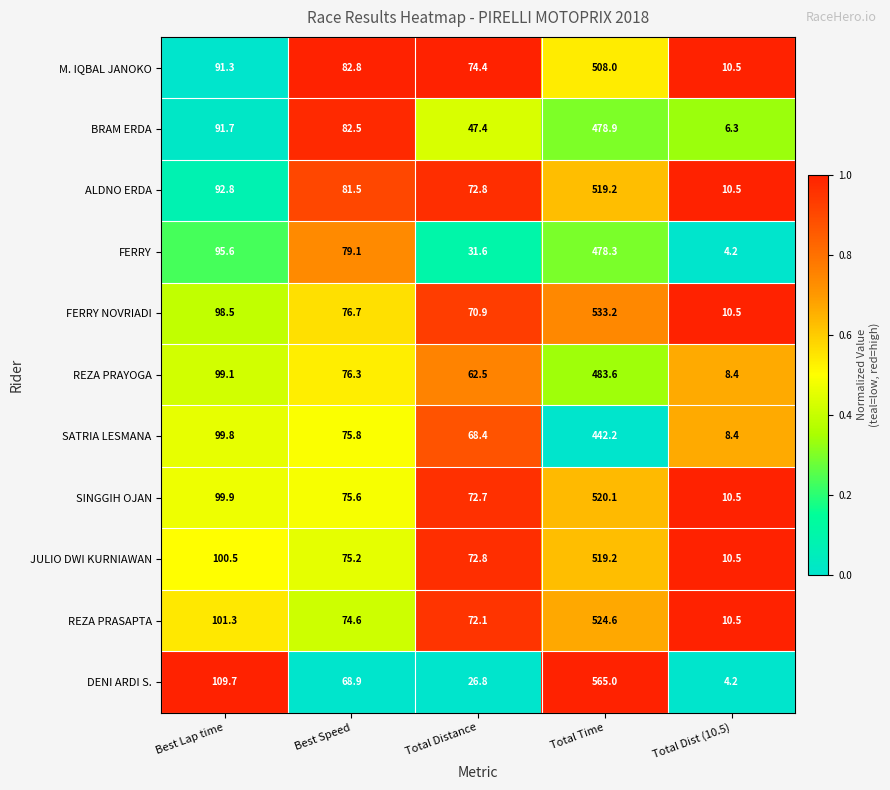

The value of FERRY NOVRIADI at Total Distance is 20.6. True or false?

False